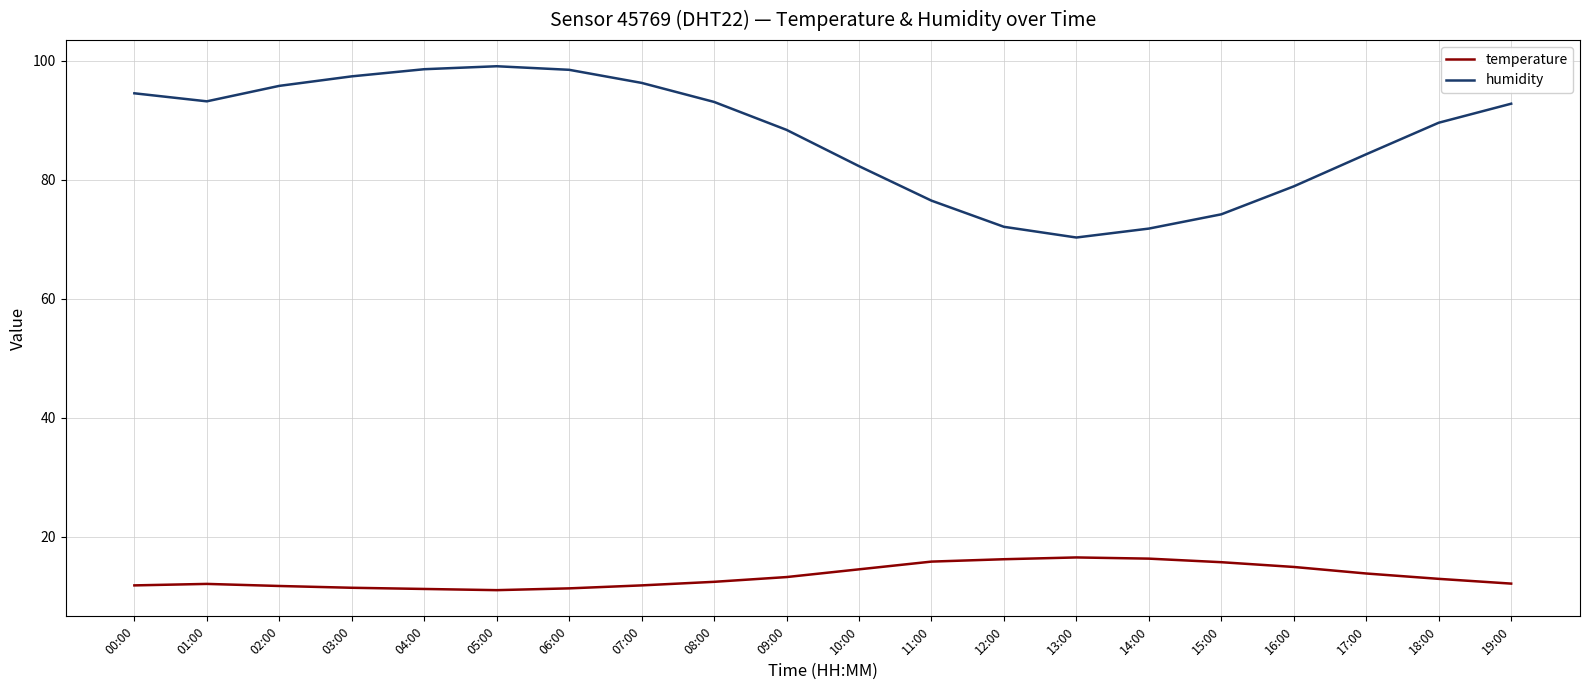

What is the total value across all series at 17:00?

98.1